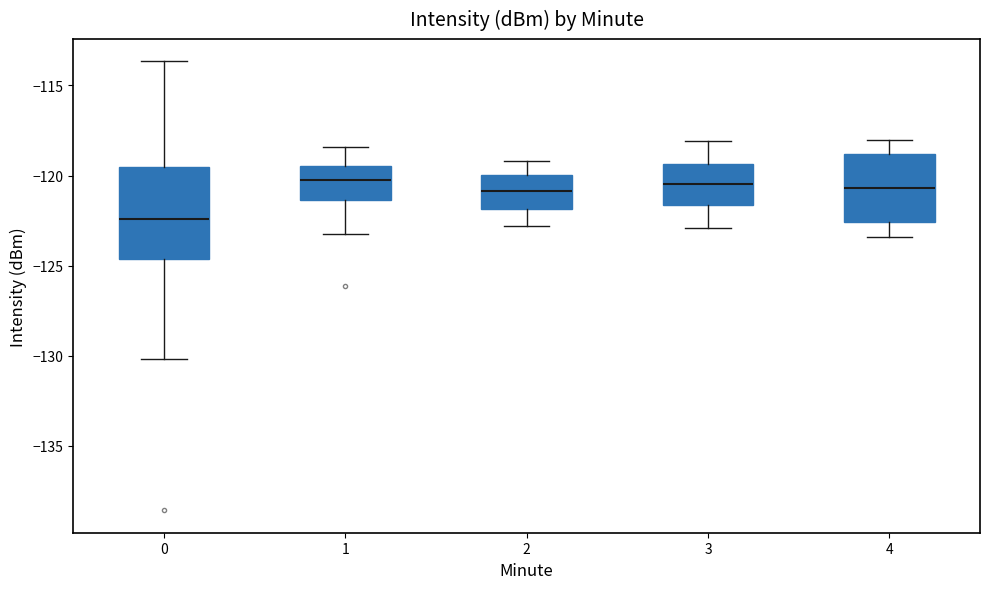

Comparing the boxes themselves (not the whiskers), which one is the tallest?

0